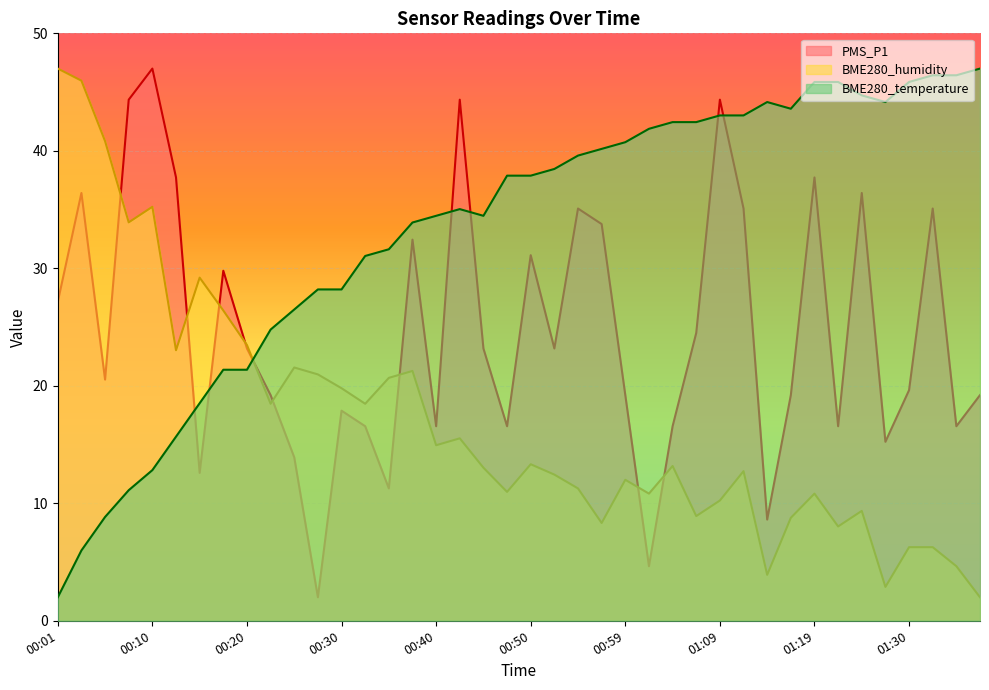

Between 00:27 and 00:50, which series saw the biggest shift?

PMS_P1